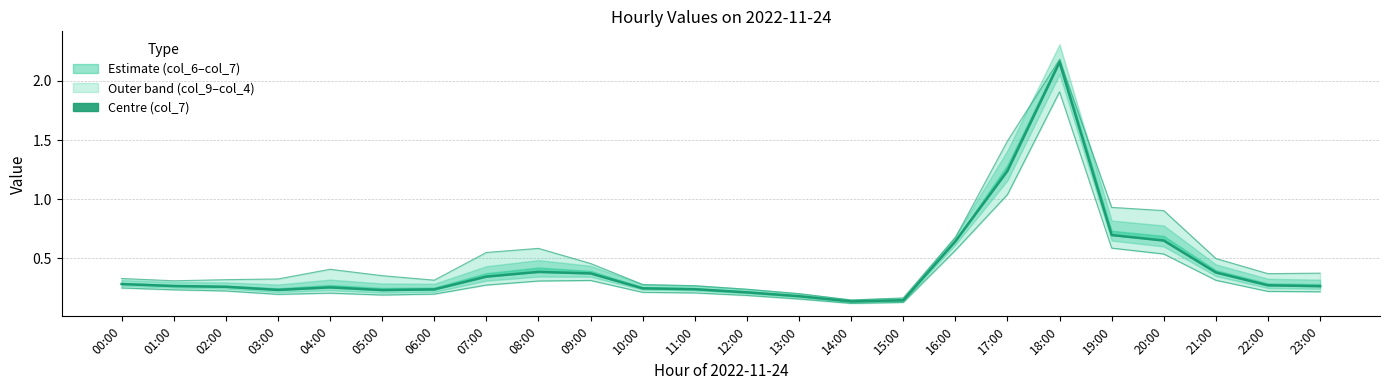

The value of col_4 (upper) at 10:00 is 0.2. True or false?

False